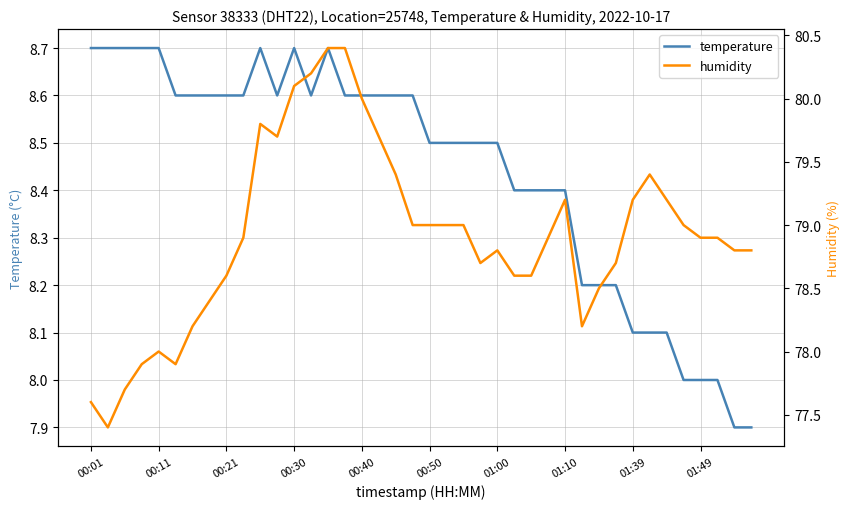

True or false: temperature has a value of 8.7 at 00:01.

True